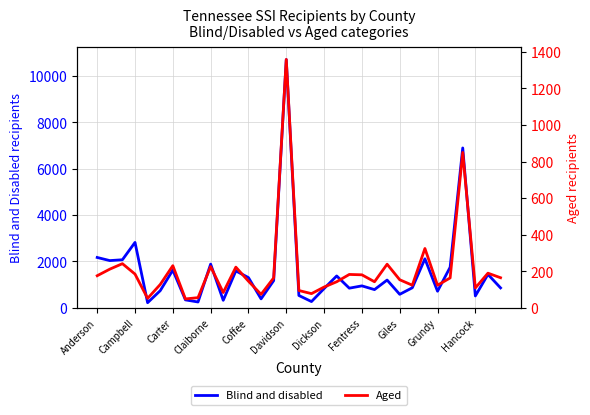

True or false: Blind and disabled and Aged intersect in this chart.

False